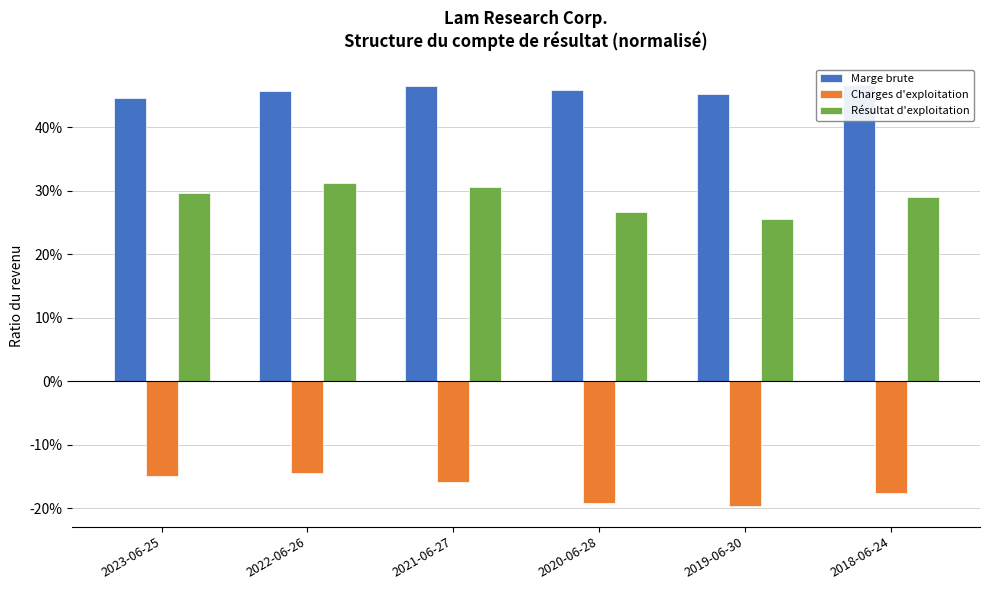

The Marge brute series shows 0.5 at 2018-06-24. True or false?

True